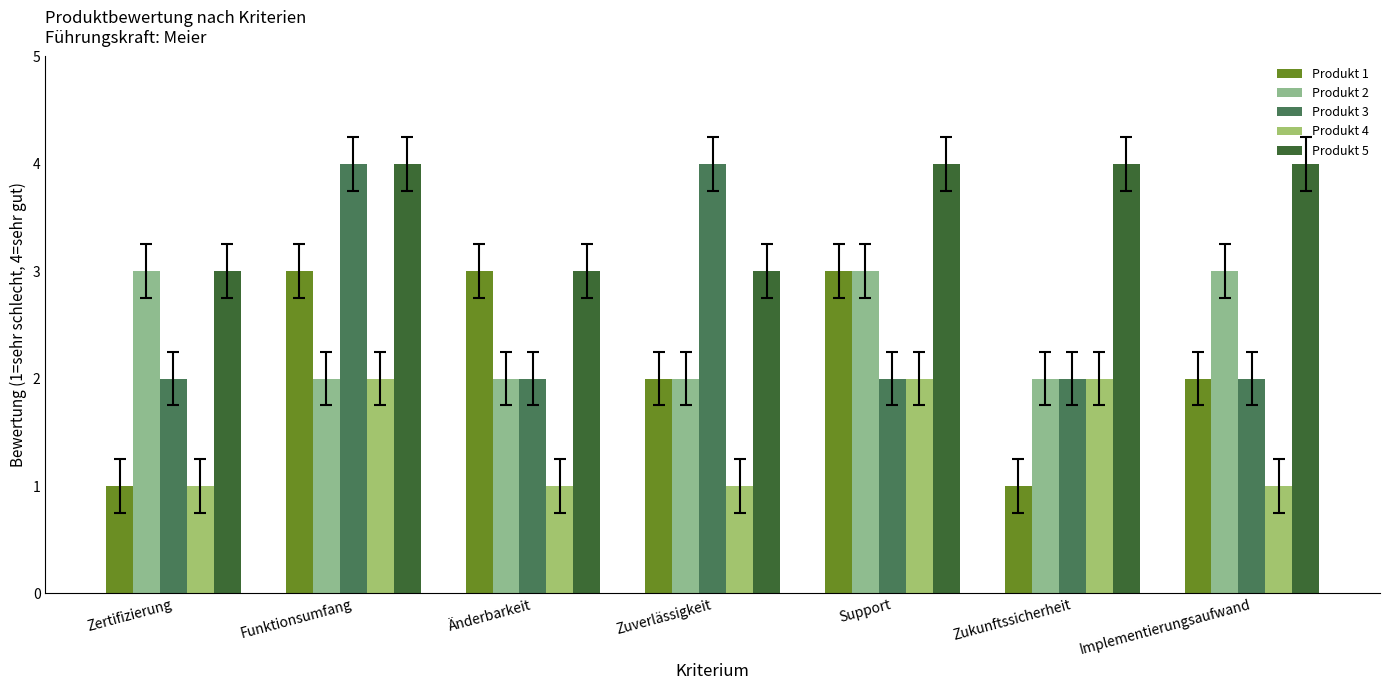

Rank the series by their maximum value, from lowest to highest.

Produkt 4, Produkt 1, Produkt 2, Produkt 3, Produkt 5